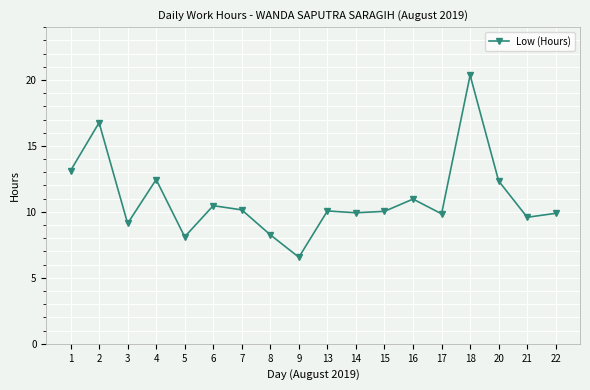

What is the approximate value at 22?

9.9